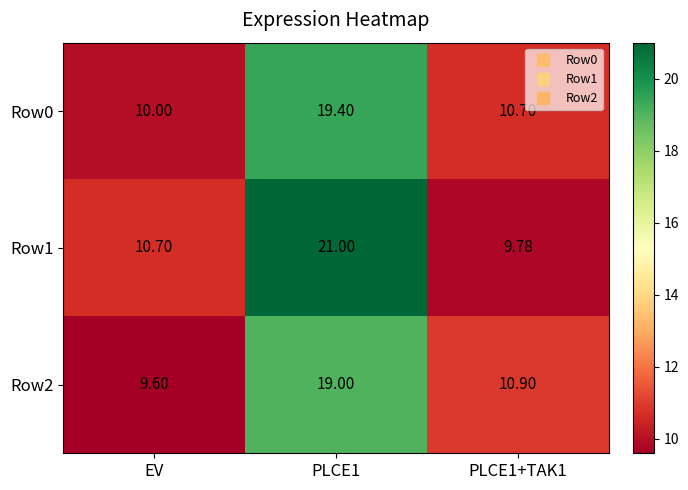

Which category has the lowest value across all series?

EV